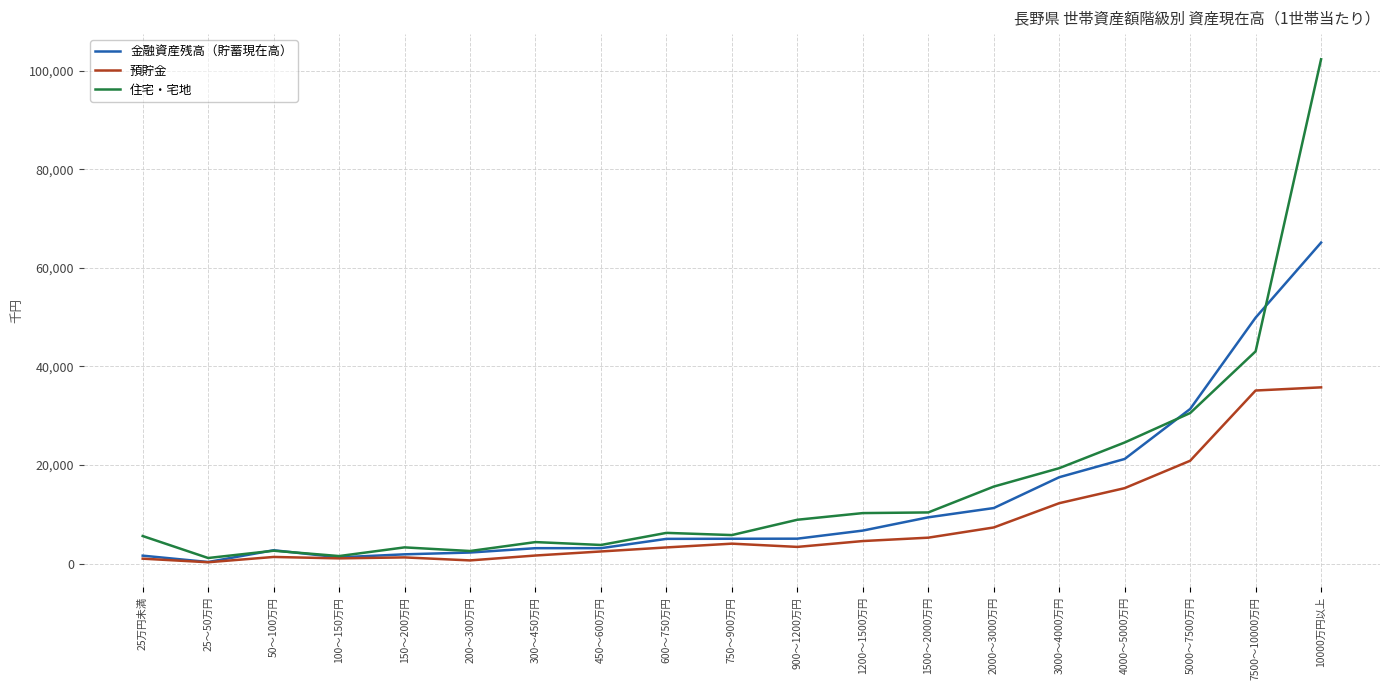

Which series has the largest range (max minus min)?

住宅・宅地